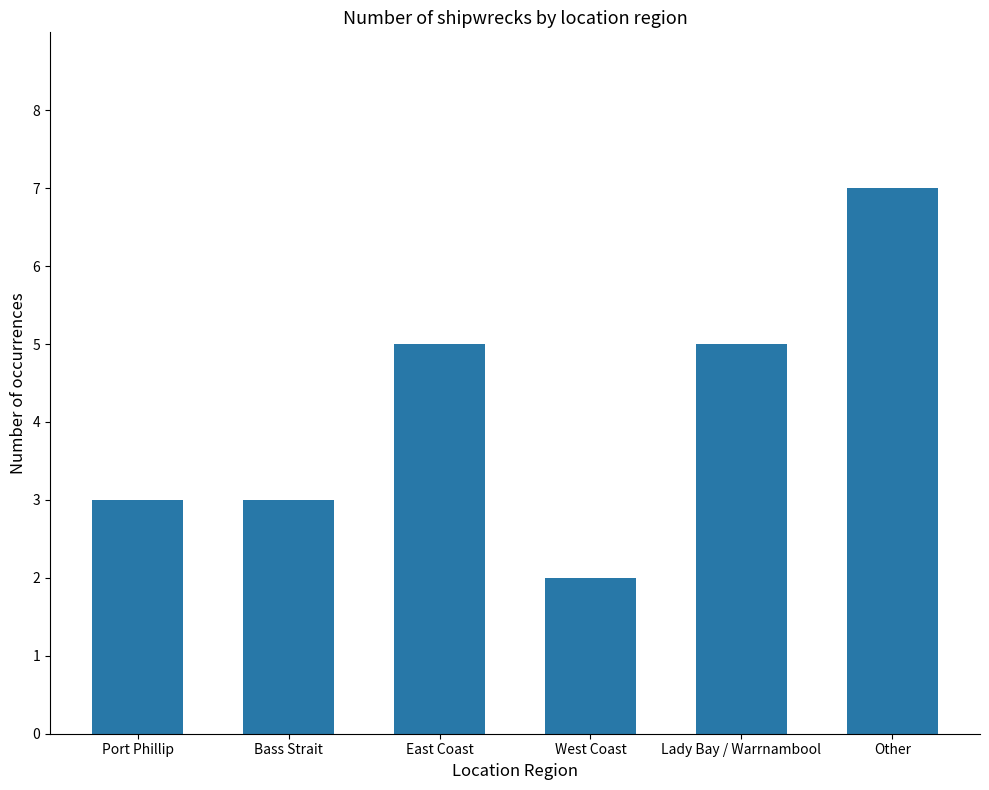

Which label corresponds to the largest value in the chart?

Other